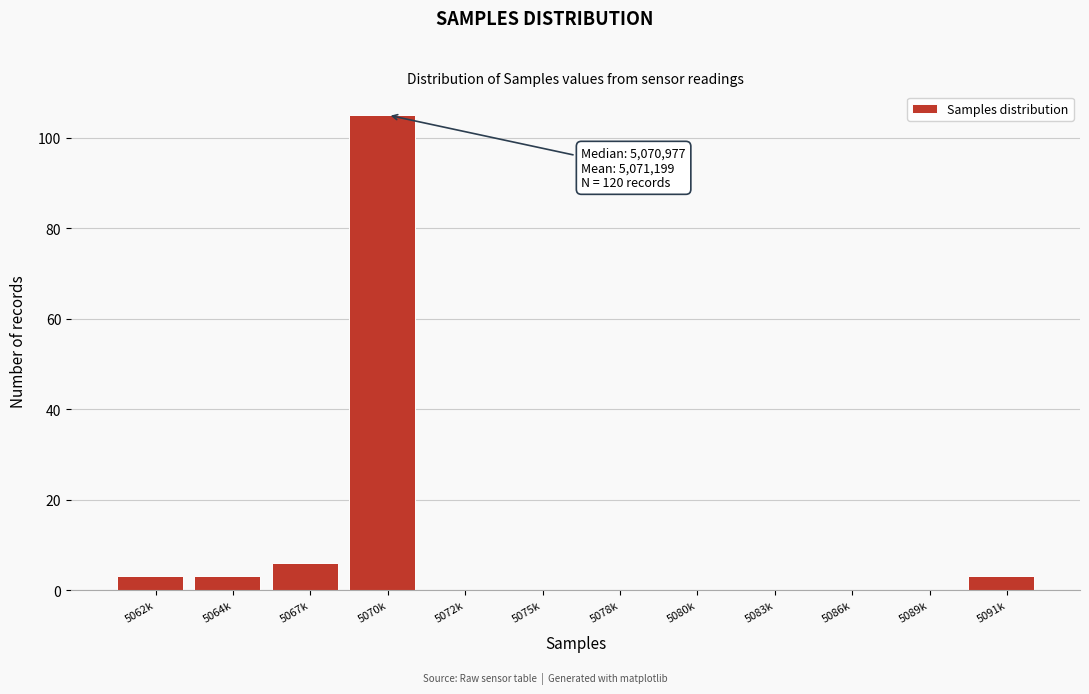

Reading right to left, what are all the values shown in this chart?

5091k=3	5089k=0	5086k=0	5083k=0	5080k=0	5078k=0	5075k=0	5072k=0	5070k=105	5067k=6	5064k=3	5062k=3